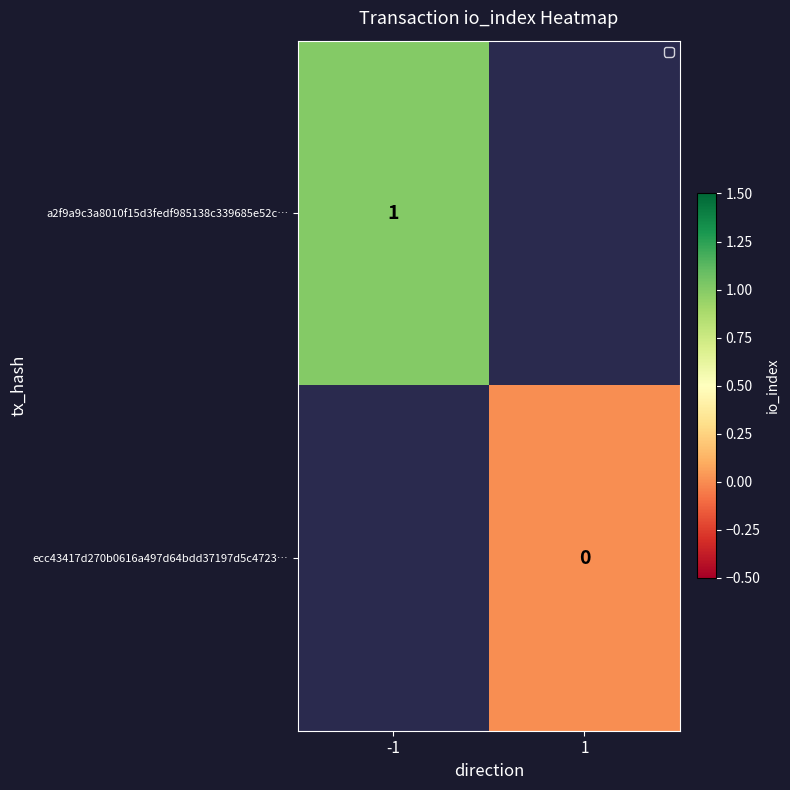

True or false: a2f9a9c3a8010f15d3fedf985138c339685e52c… has a value of 0.6 at -1.

False